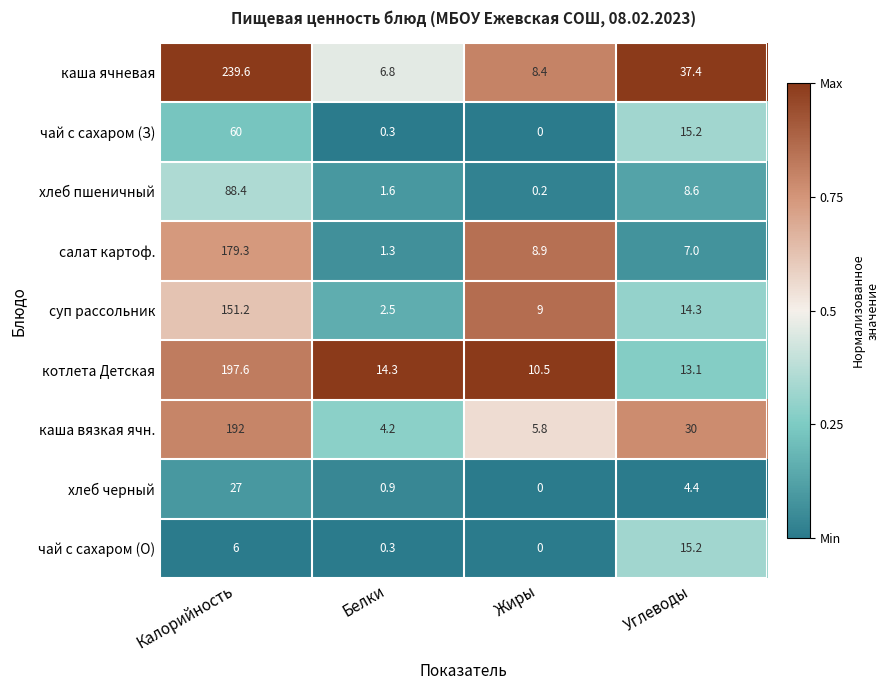

List the series in order of their peak value, highest first.

каша ячневая, котлета Детская, каша вязкая ячн., салат картоф., суп рассольник, хлеб пшеничный, чай с сахаром (З), хлеб черный, чай с сахаром (О)